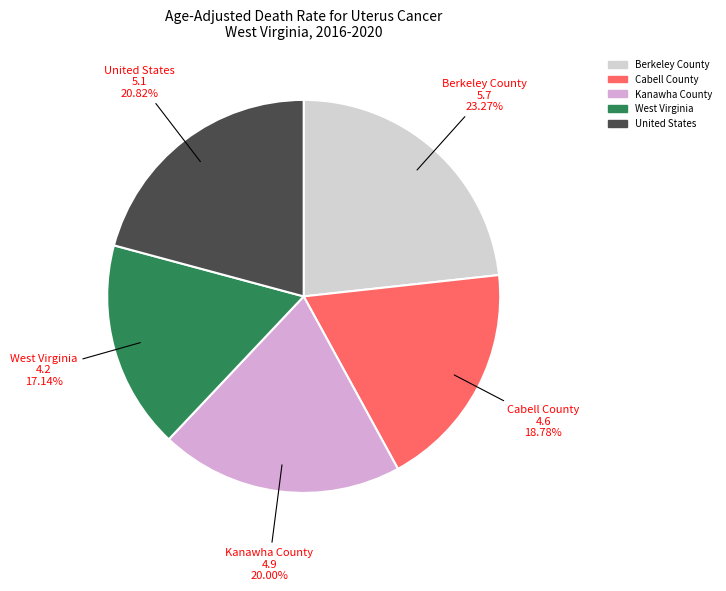

Is there a majority slice in this chart?

No